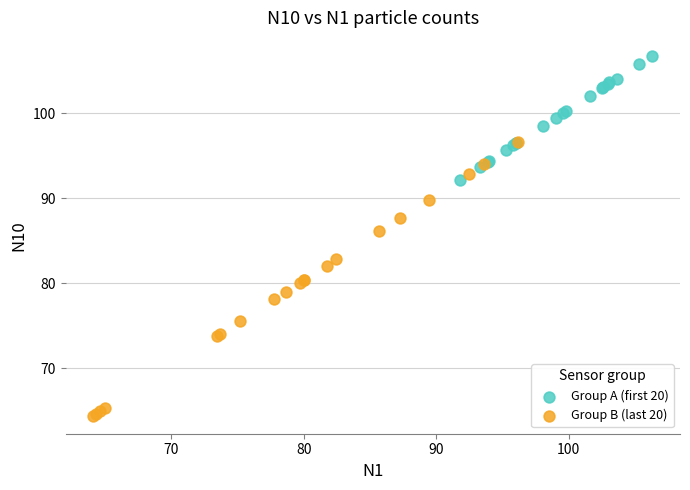

Which series contains the lowest Y value?

Group B (last 20)